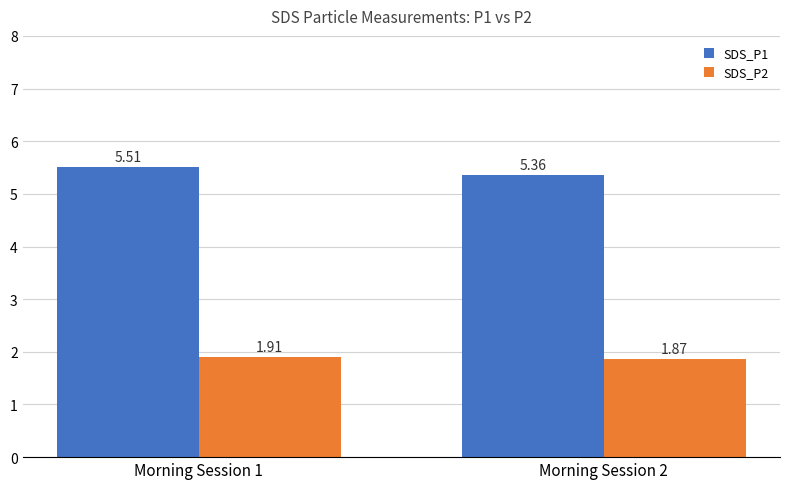

Between Morning Session 1 and Morning Session 2, which series saw the biggest shift?

SDS_P1